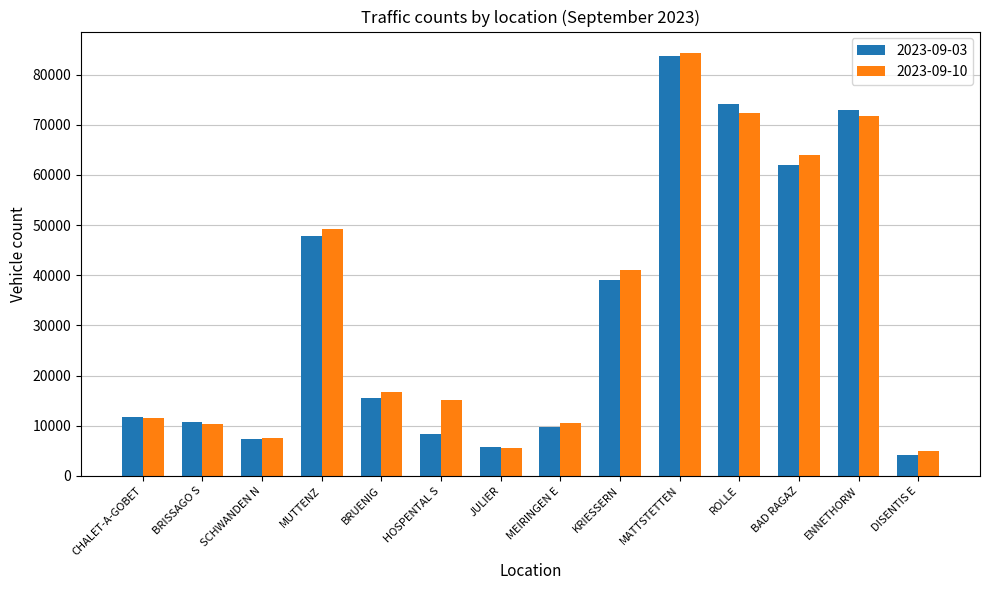

The value of 2023-09-10 at SCHWANDEN N is 1819. True or false?

False